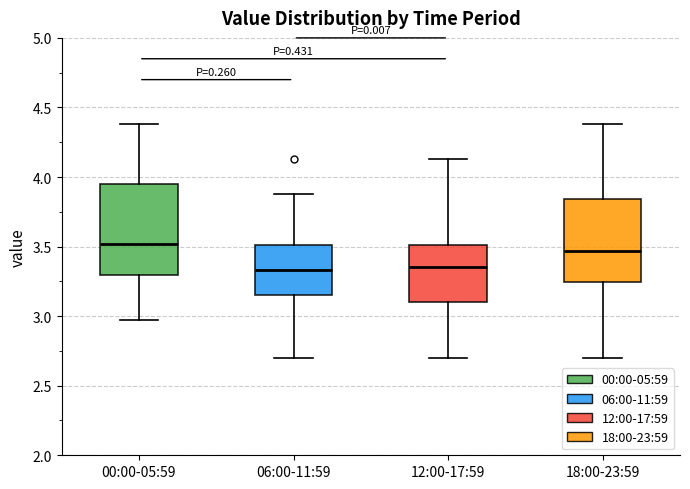

Reading left to right, transcribe this box plot: for each box, give where its median line is, the range the box spans, and where its two whiskers end, as read against the y-axis. The values are not printed on the chart, so give them approximately, as read against the axis.

00:00-05:59: median 3.50, box 3.30 to 3.95, whiskers 2.95 to 4.40
06:00-11:59: median 3.35, box 3.15 to 3.50, whiskers 2.70 to 3.90
12:00-17:59: median 3.35, box 3.10 to 3.50, whiskers 2.70 to 4.15
18:00-23:59: median 3.45, box 3.25 to 3.85, whiskers 2.70 to 4.40